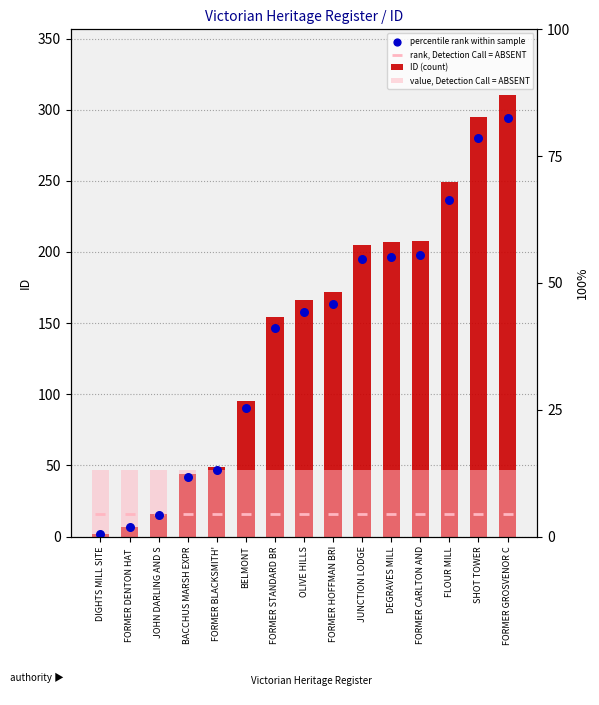

Which series has the largest total across all categories?

ID (count)